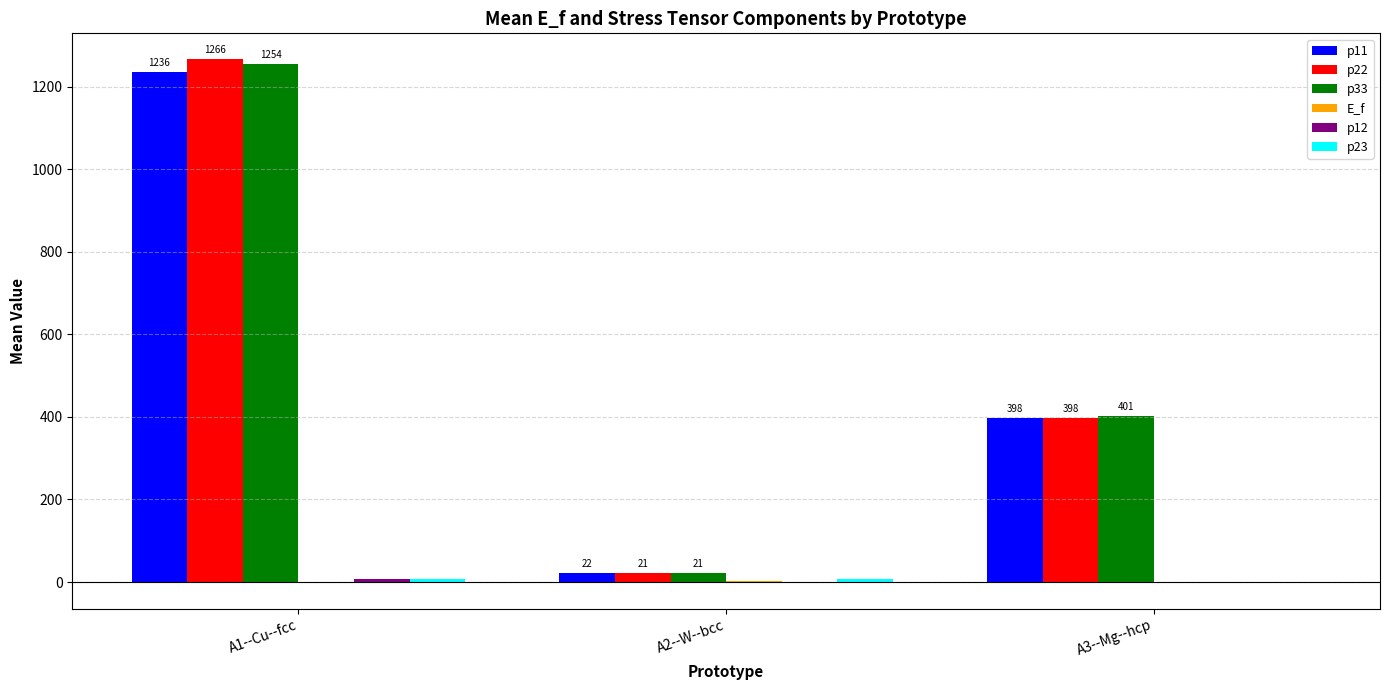

Which series changed the most between A2--W--bcc and A3--Mg--hcp?

p33